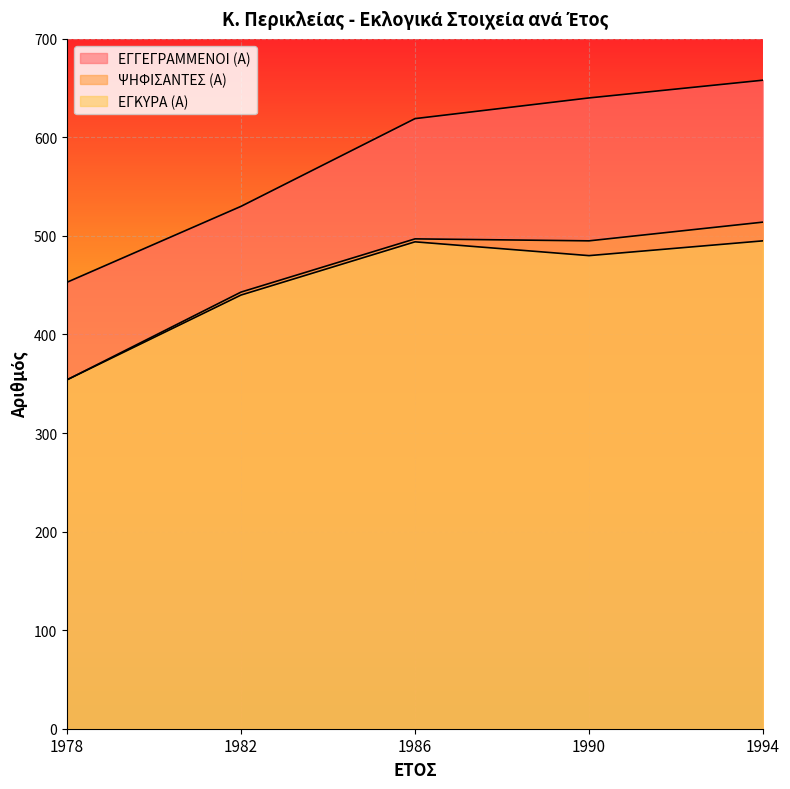

What is the difference between the second highest and second lowest values in the ΨΗΦΙΣΑΝΤΕΣ (Α) series?

54